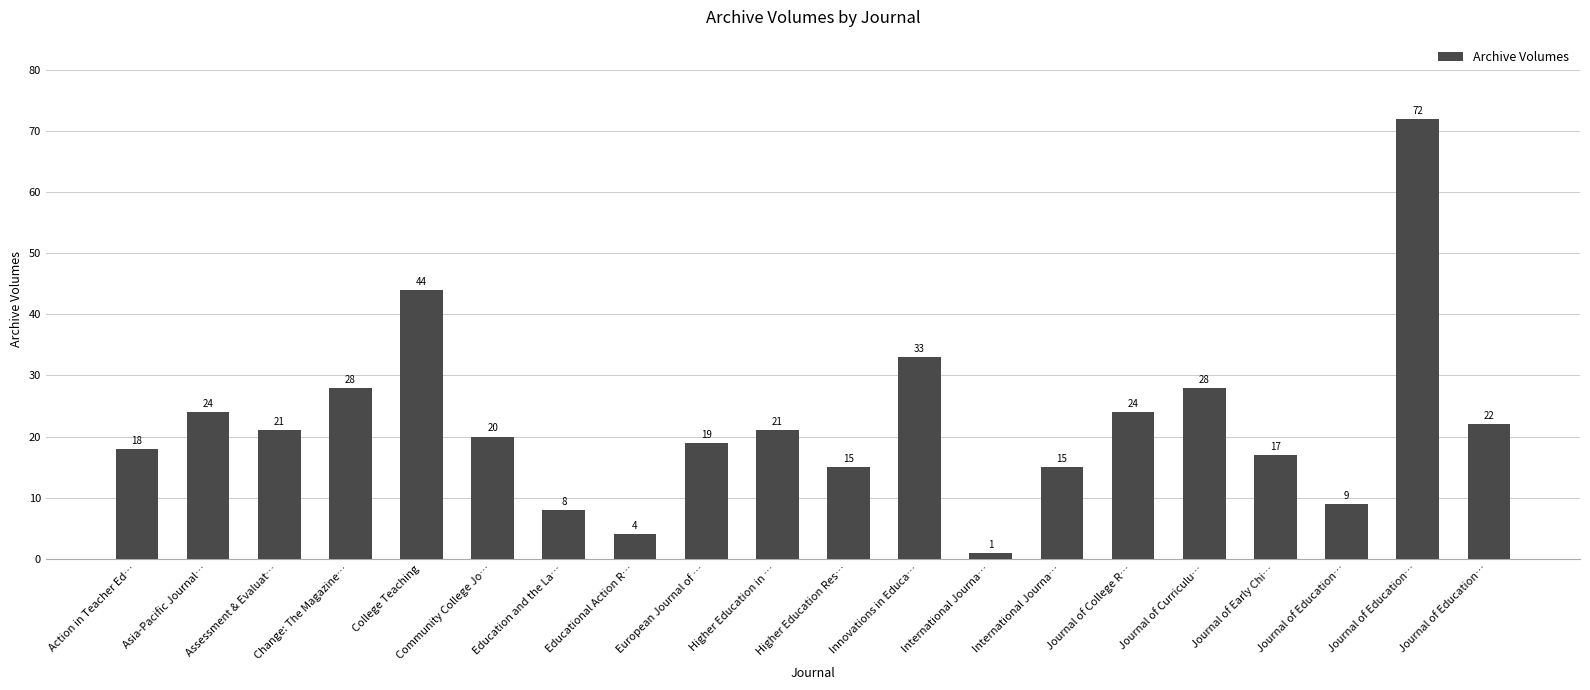

Is it true that the value at Innovations in Educa… is 33?

True